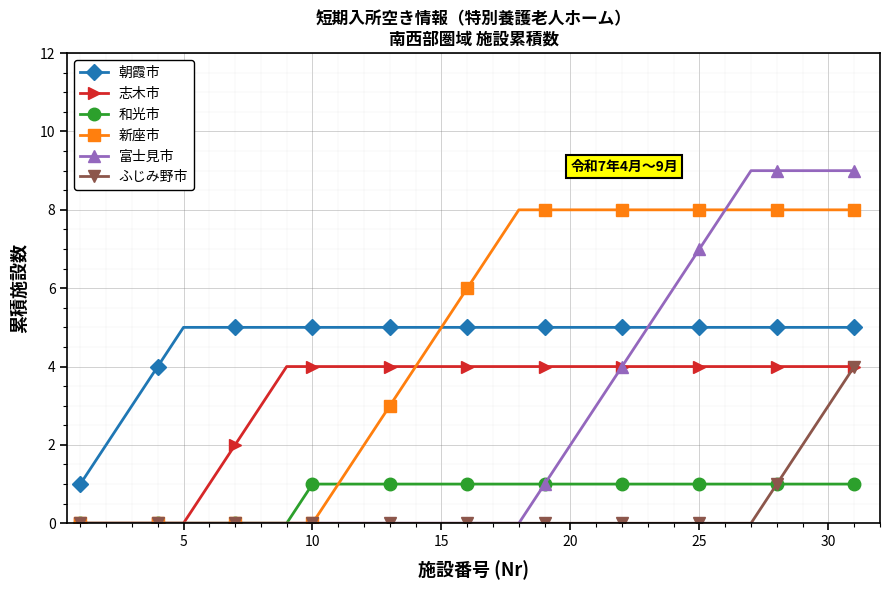

Which series has the widest spread of values?

富士見市